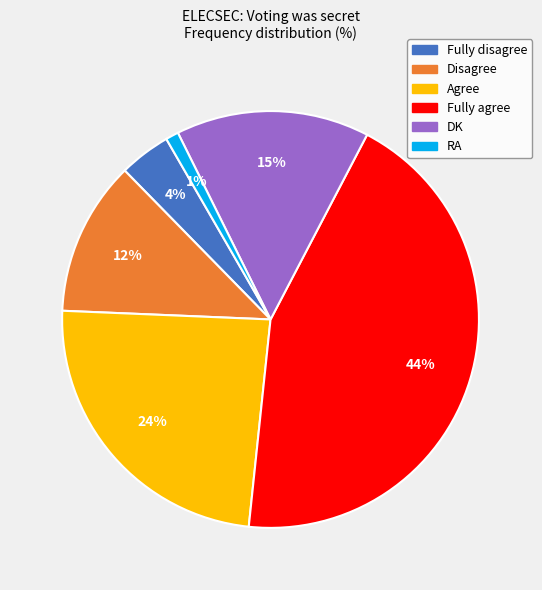

To the nearest percent, what is the combined percentage of DK and Fully disagree?

19%